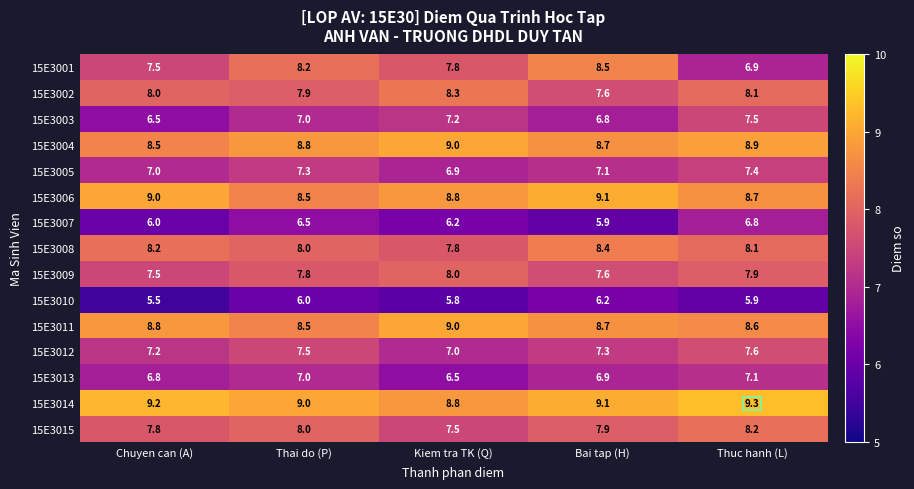

At how many categories does at least one series exceed 6?

5